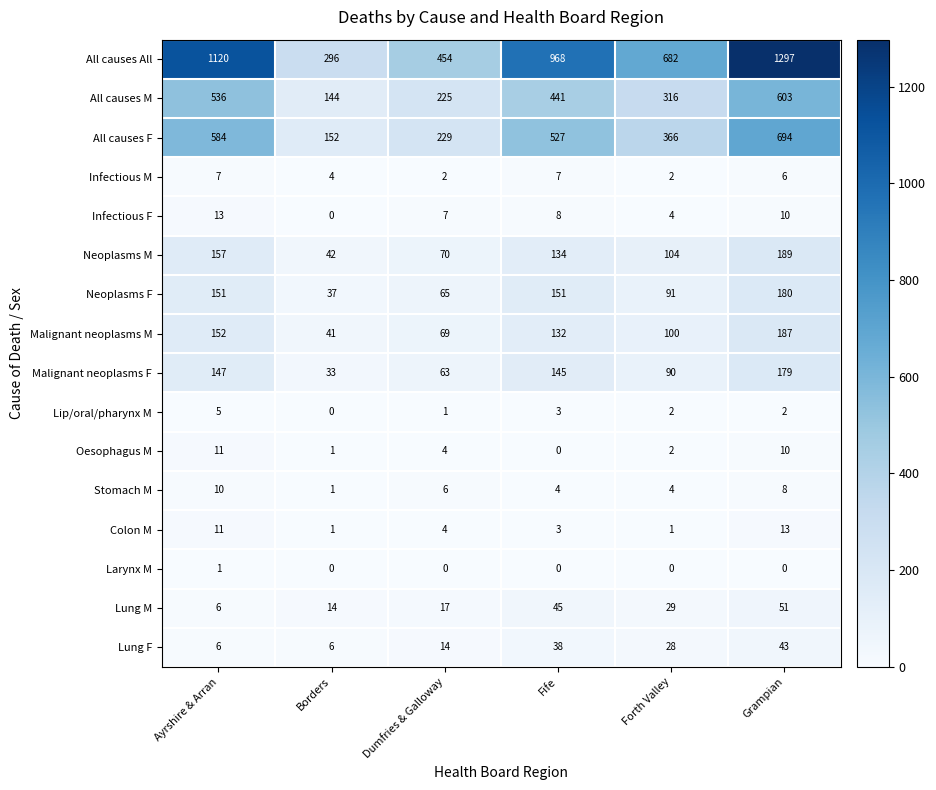

Which series has the largest total across all categories?

All causes All